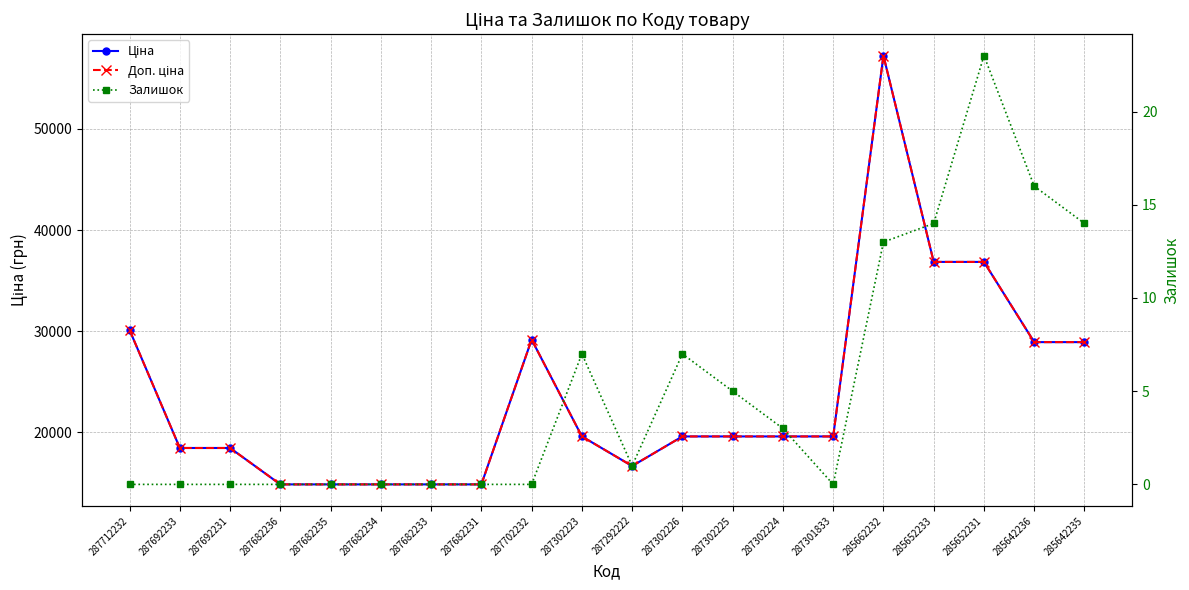

Which series changed the most between 285662232 and 285642235?

Ціна